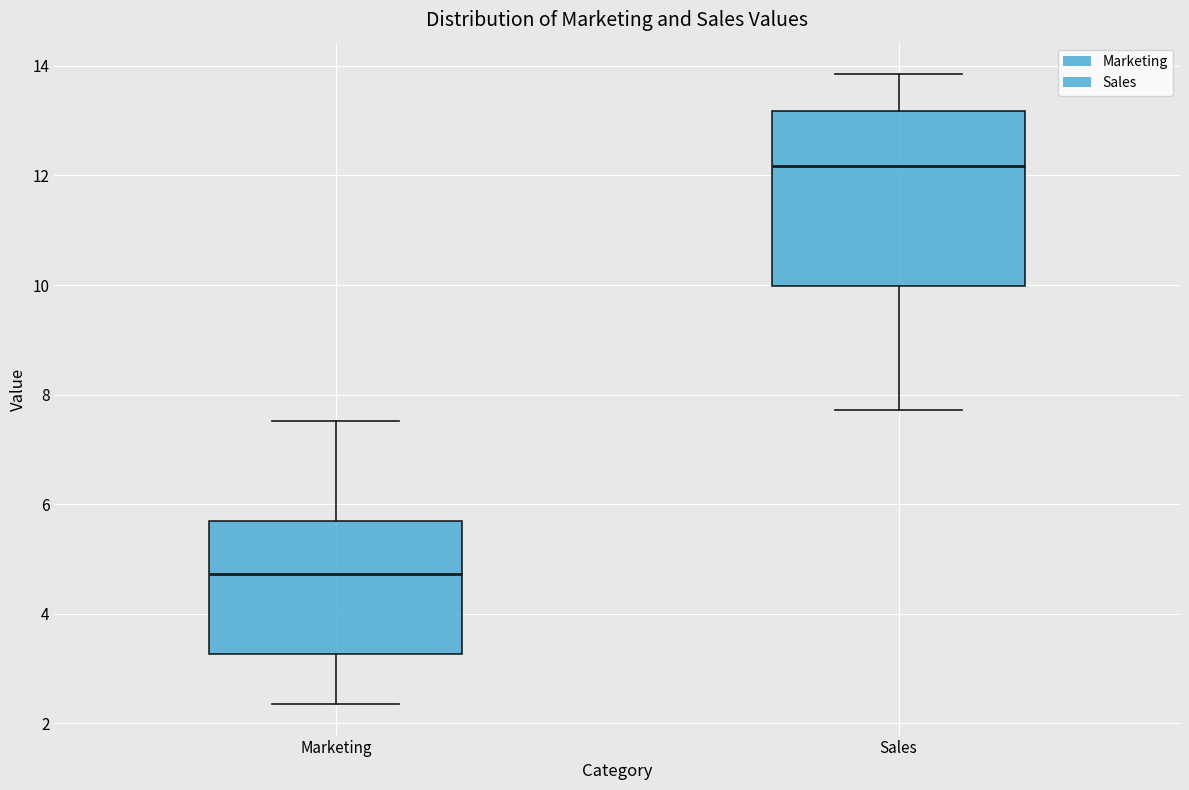

Which box's median line is the lowest?

Marketing